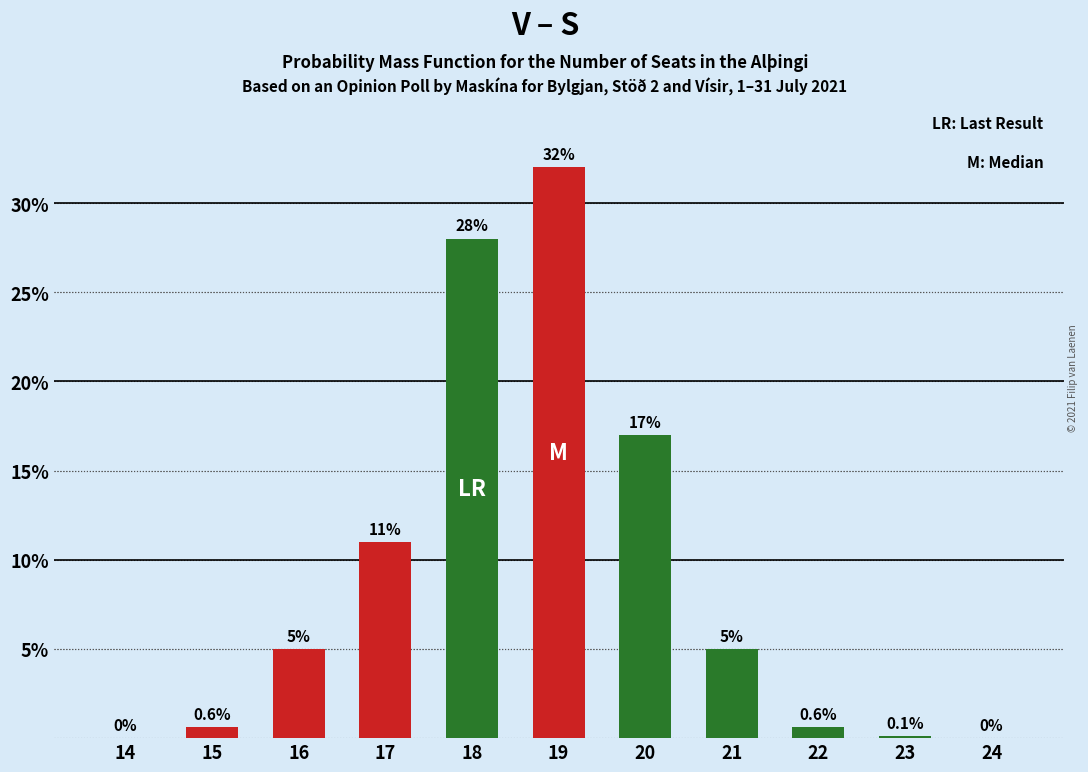

Which has a higher value, 17 or 16?

17